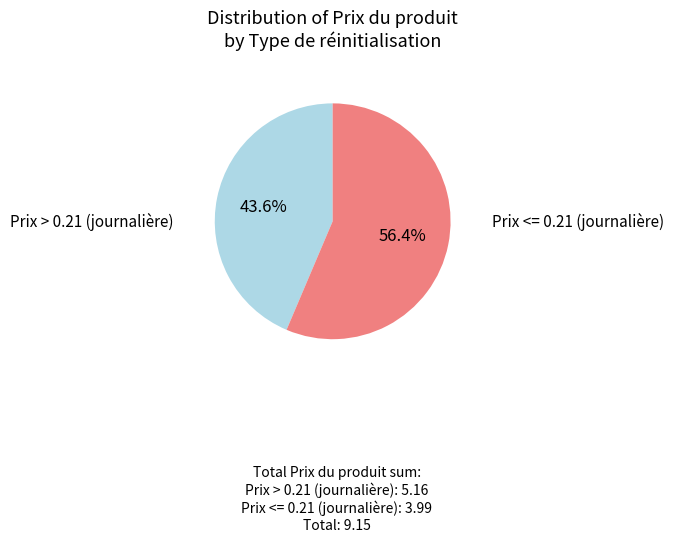

What is the largest slice in the pie chart?

Prix <= 0.21 (journalière)